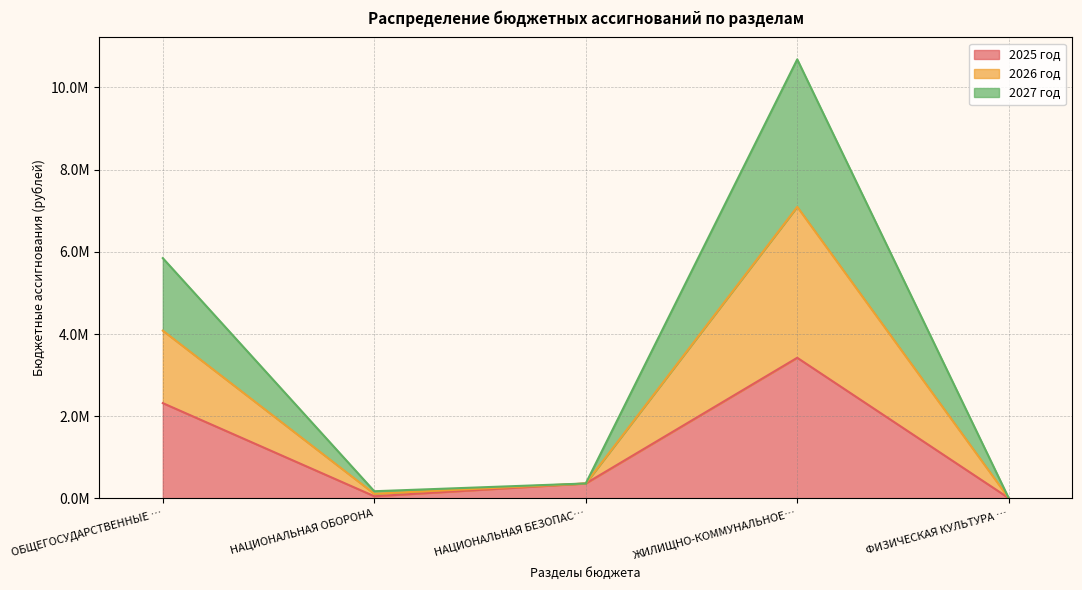

How many interior local valleys does the 2026 год series have?

1